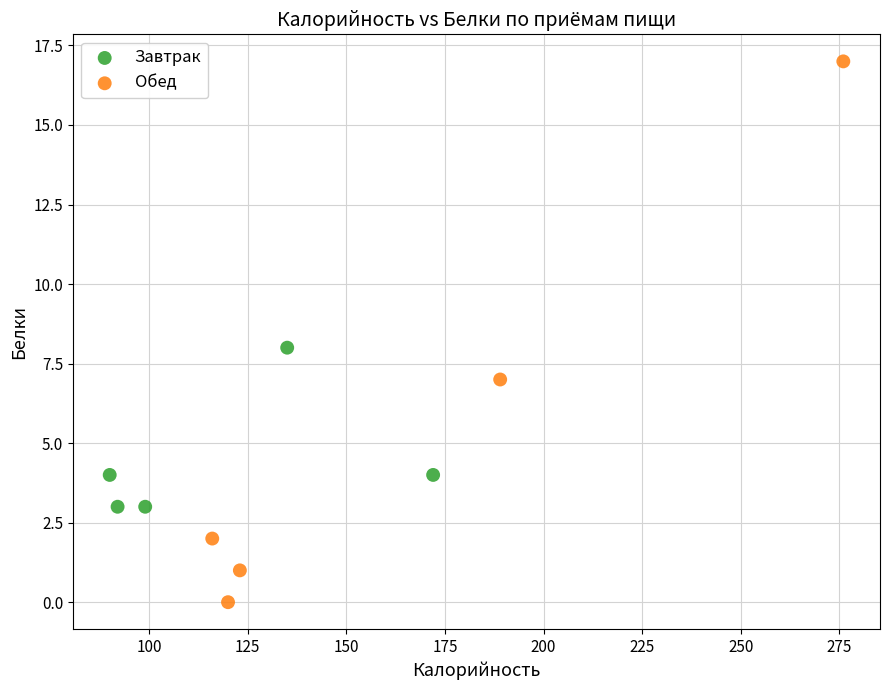

Which series reaches the maximum Y coordinate?

Обед